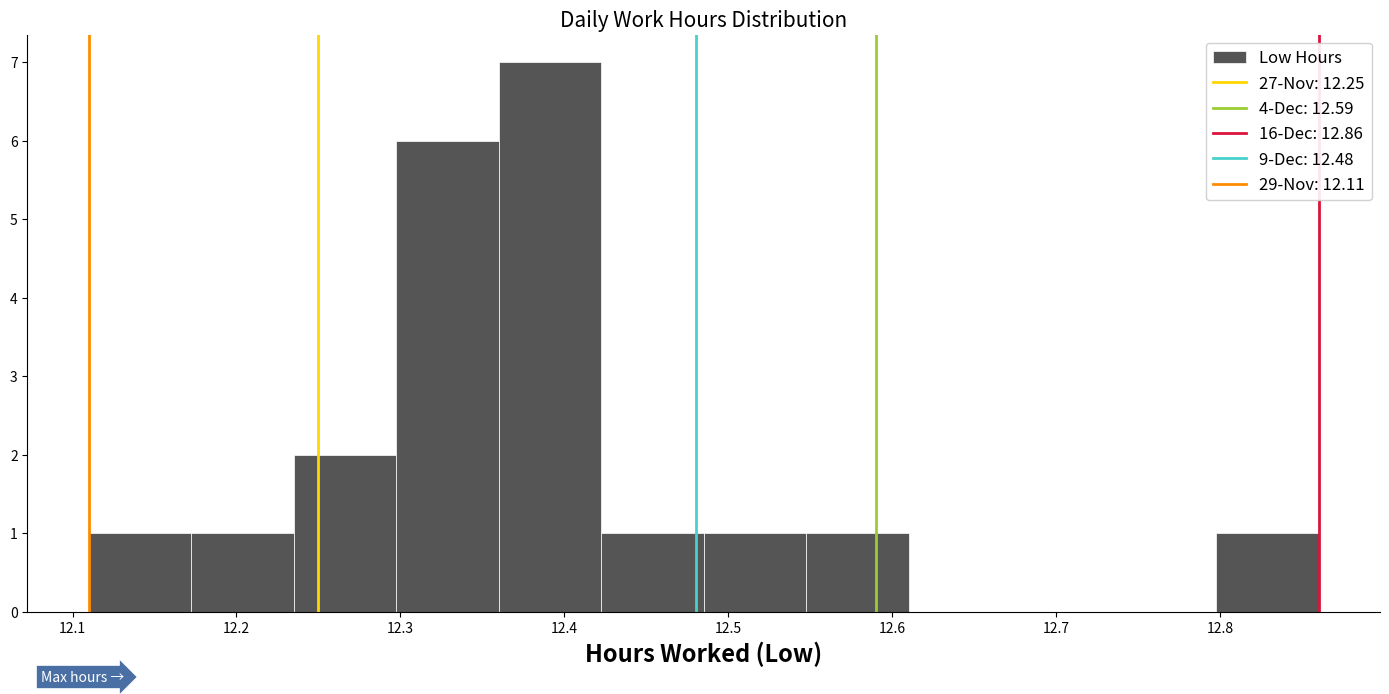

Over which range of the x-axis is the bar tallest?

12.36 to 12.42